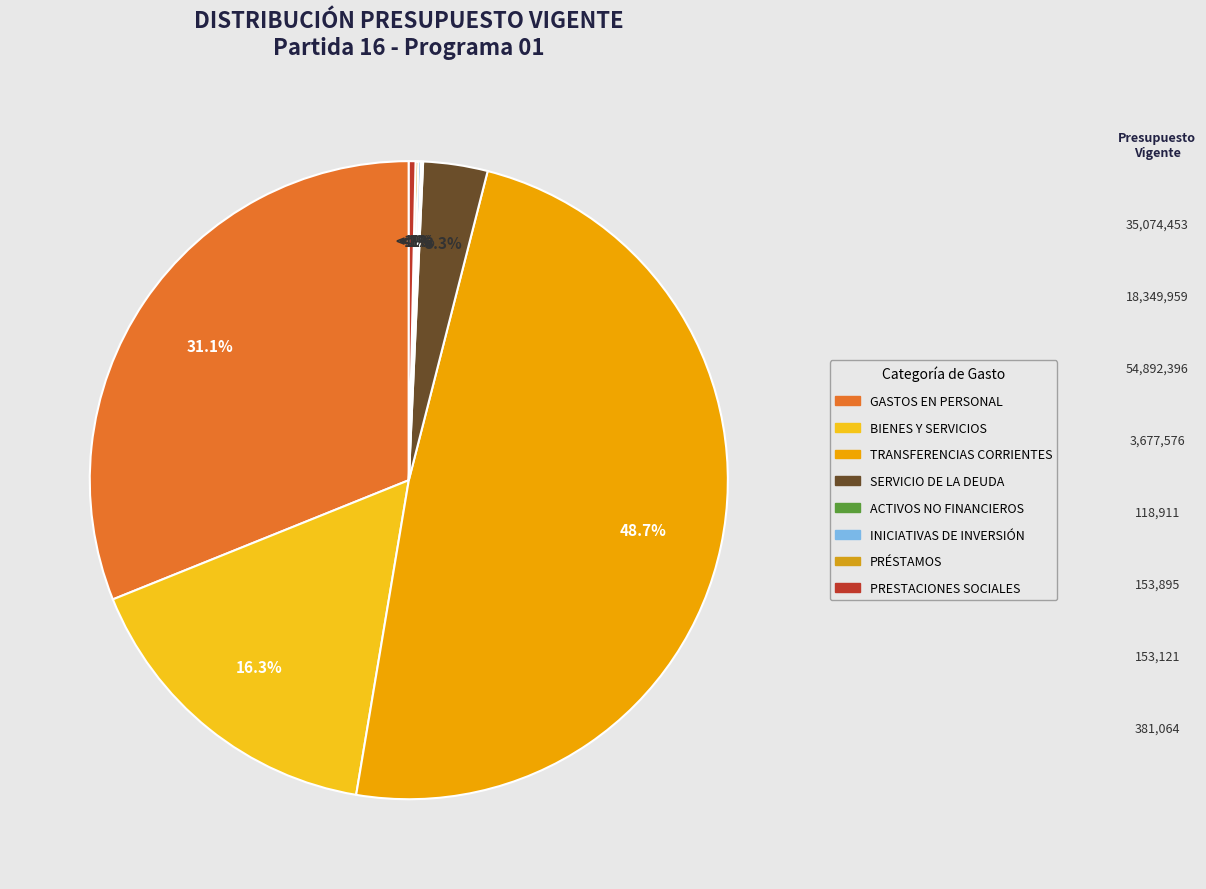

How many segments does this pie chart have?

8